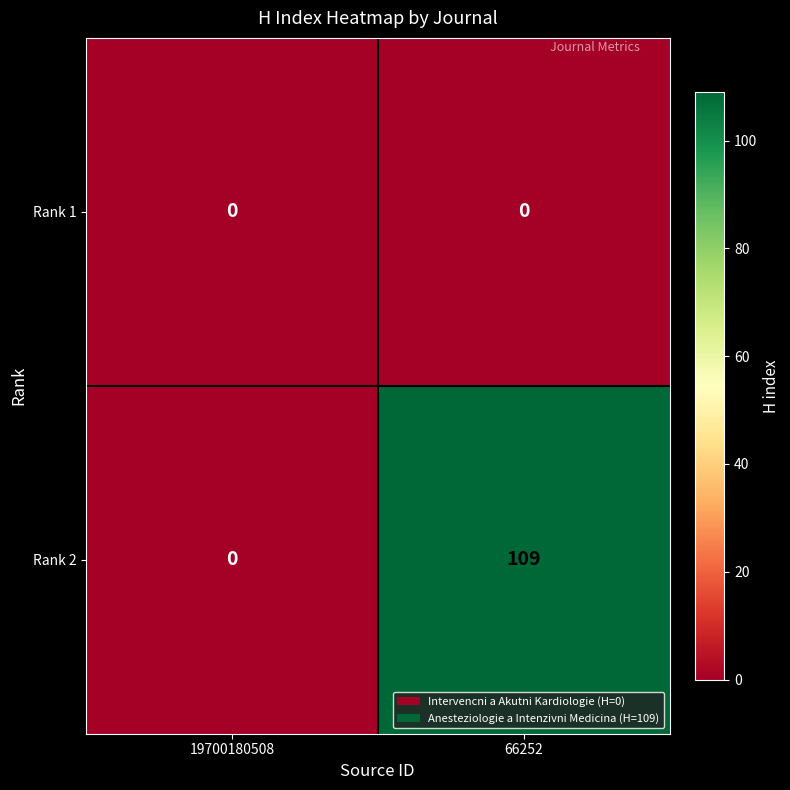

At which category is the sum across all series the highest?

66252